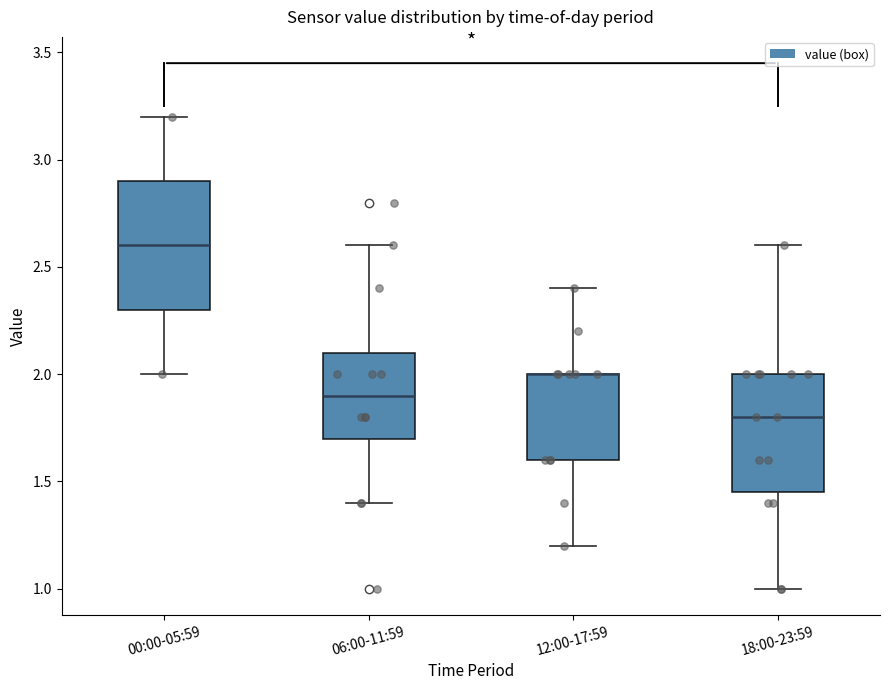

Reading left to right, read every box against the y-axis: the position of its median line, the range the box covers, and the ends of its whiskers. The values are not printed on the chart, so give them approximately, as read against the axis.

00:00-05:59: median 2.60, box 2.30 to 2.90, whiskers 2.00 to 3.20
06:00-11:59: median 1.90, box 1.70 to 2.10, whiskers 1.40 to 2.60
12:00-17:59: median 2.00 (drawn on the box's upper edge), box 1.60 to 2.00, whiskers 1.20 to 2.40
18:00-23:59: median 1.80, box 1.45 to 2.00, whiskers 1.00 to 2.60